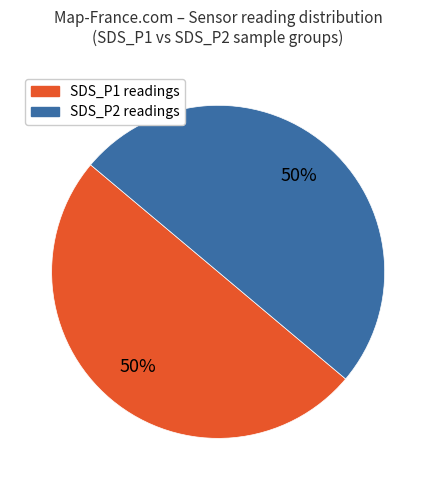

Is it true that SDS_P1 is 50% of the pie?

True